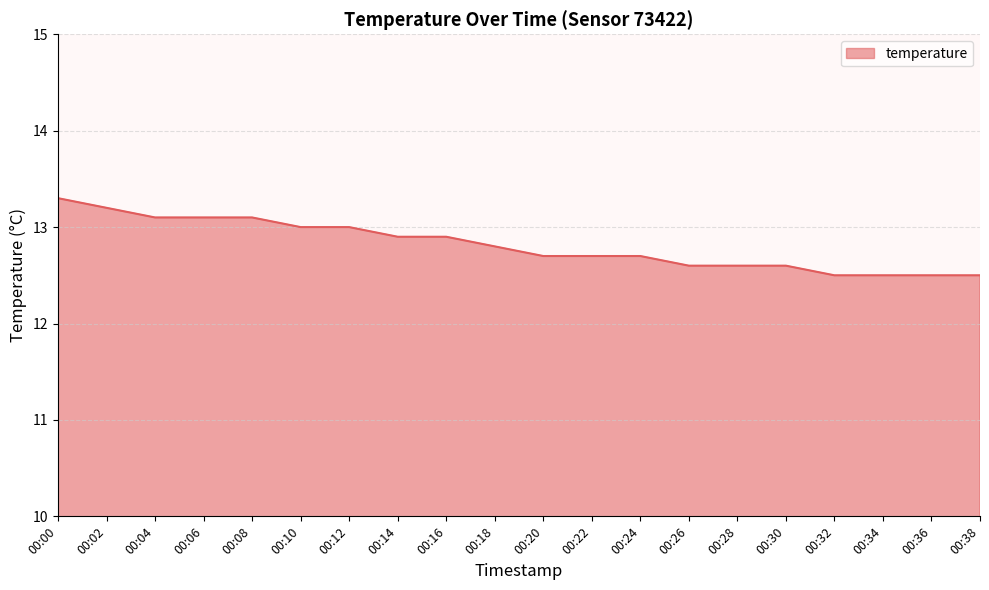

The value at 00:12 is 13.0. True or false?

True